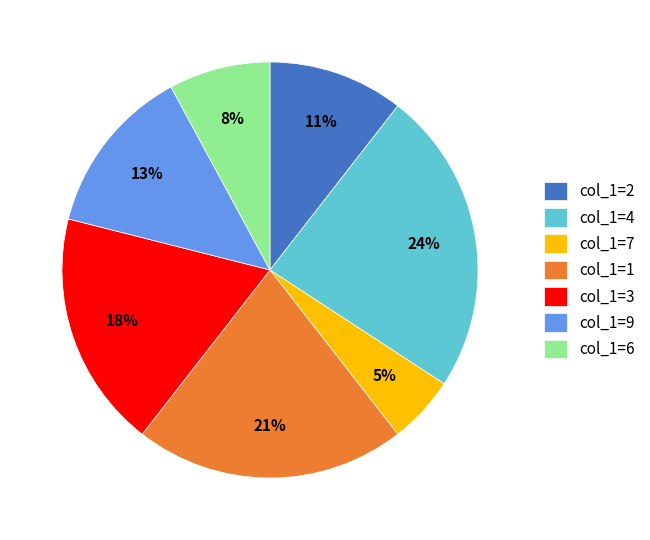

To the nearest percent, what portion does col_1=4 represent?

24%